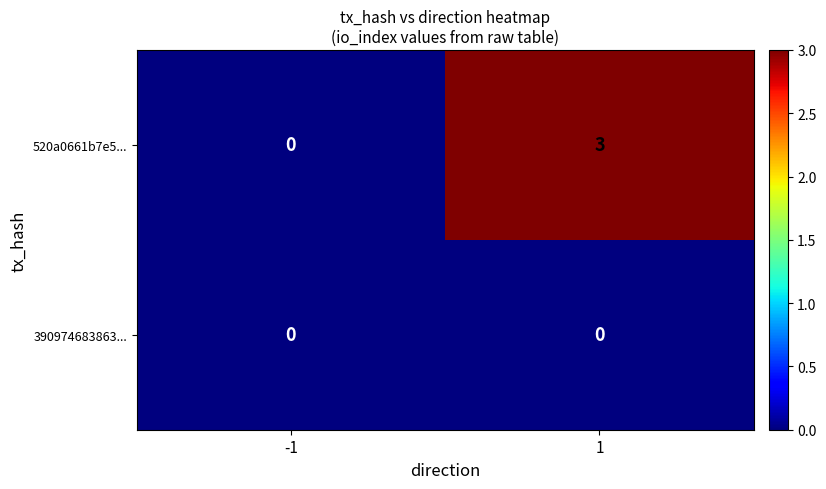

Which series has the widest spread of values?

520a0661b7e5...